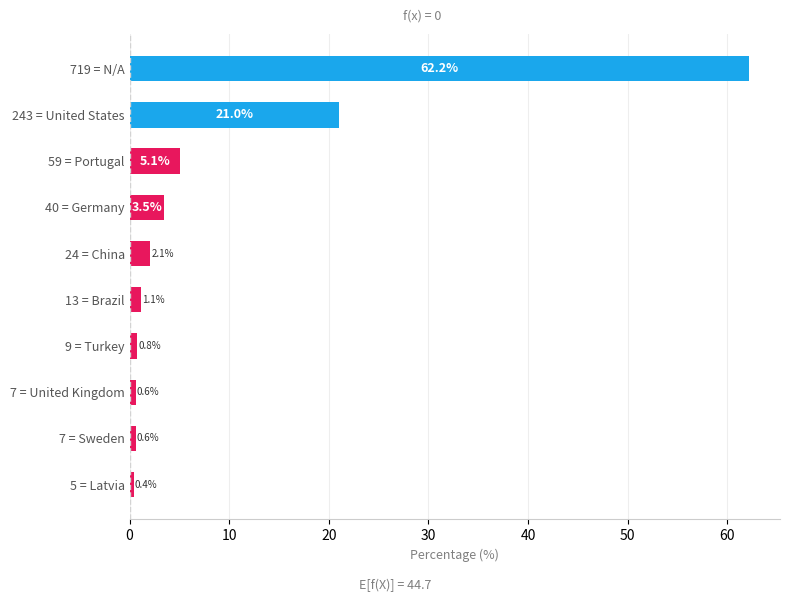

Where is the data nearest to the value 31?

243 = United States